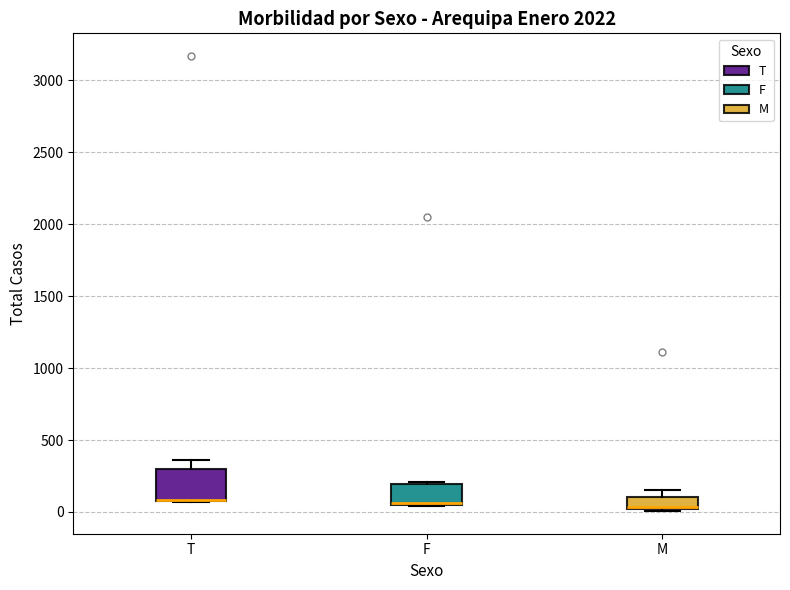

Comparing the boxes themselves (not the whiskers), which one is the tallest?

T